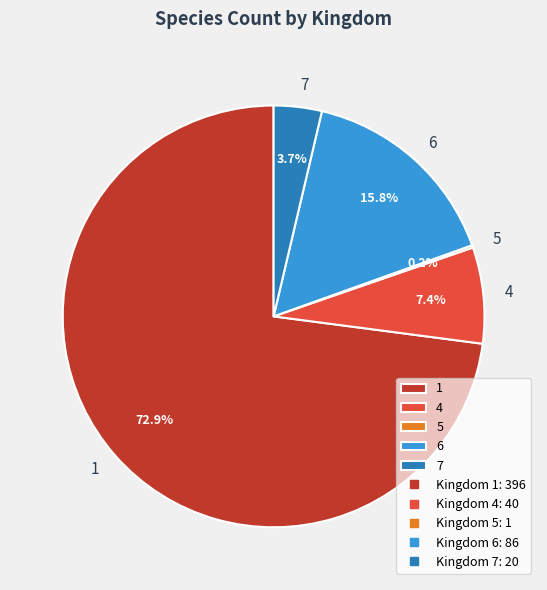

What percentage is the 7 slice, to the nearest percent?

4%